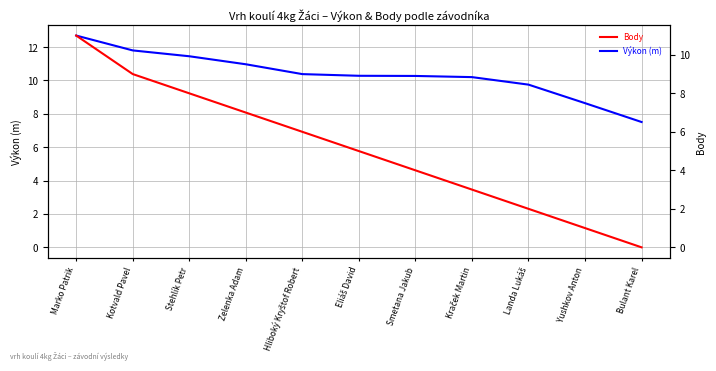

At which label does Body reach its peak?

Marko Patrik